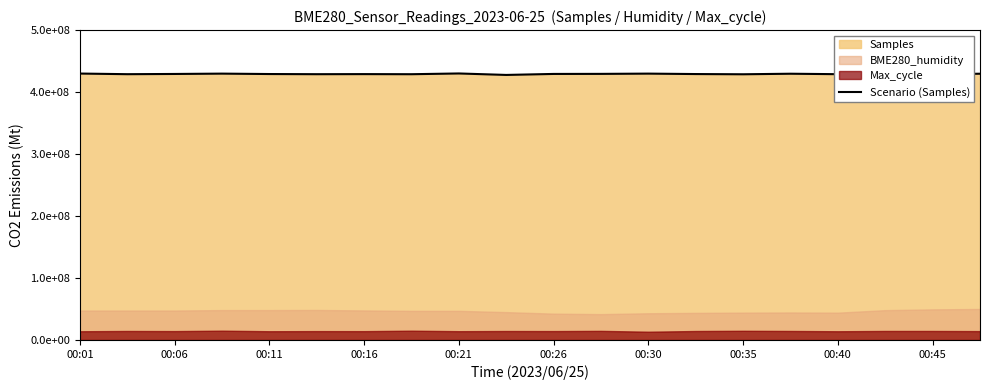

What is the label of the 6th point from the left?

00:26